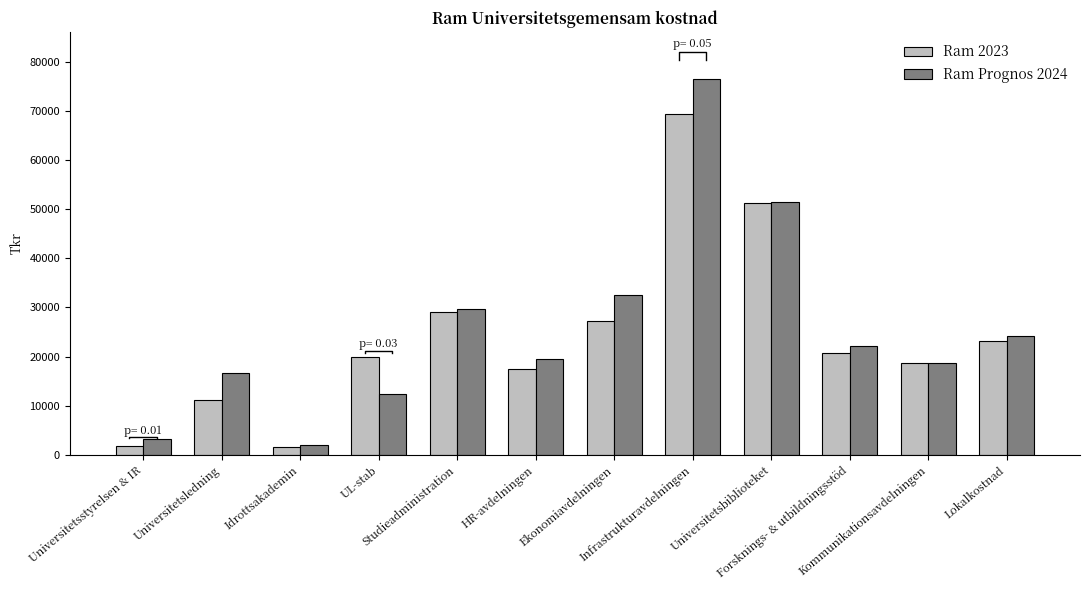

Which category has the lowest value in the Ram Prognos 2024 series?

Idrottsakademin